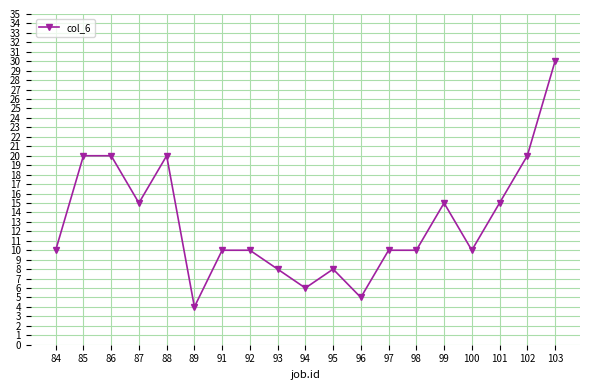

What is the value of the 1st point from the left?

10